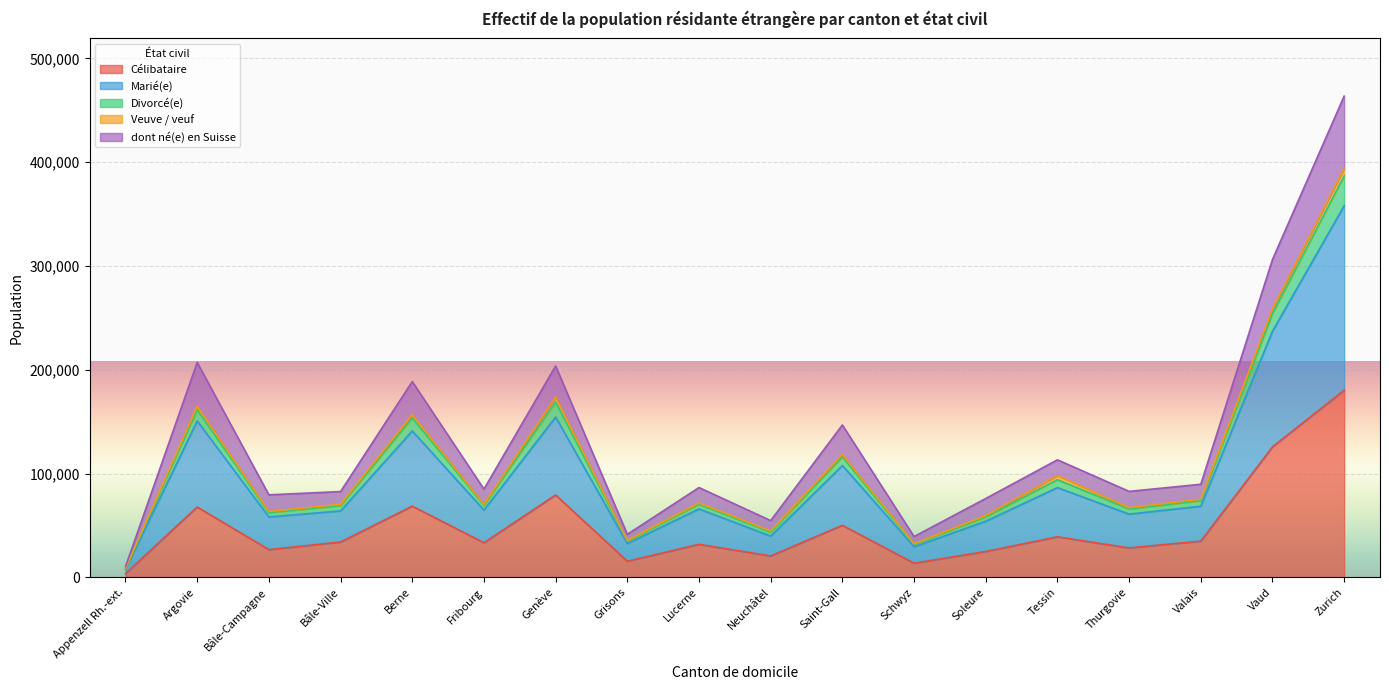

How many interior local peaks does the Divorcé(e) series have?

6